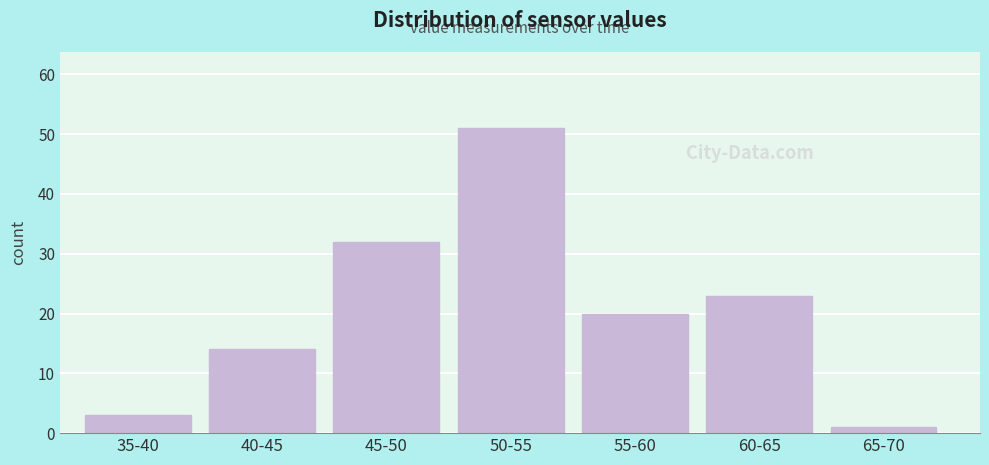

Reading left to right, transcribe all the data shown in this chart.

35-40=3	40-45=14	45-50=32	50-55=51	55-60=20	60-65=23	65-70=1